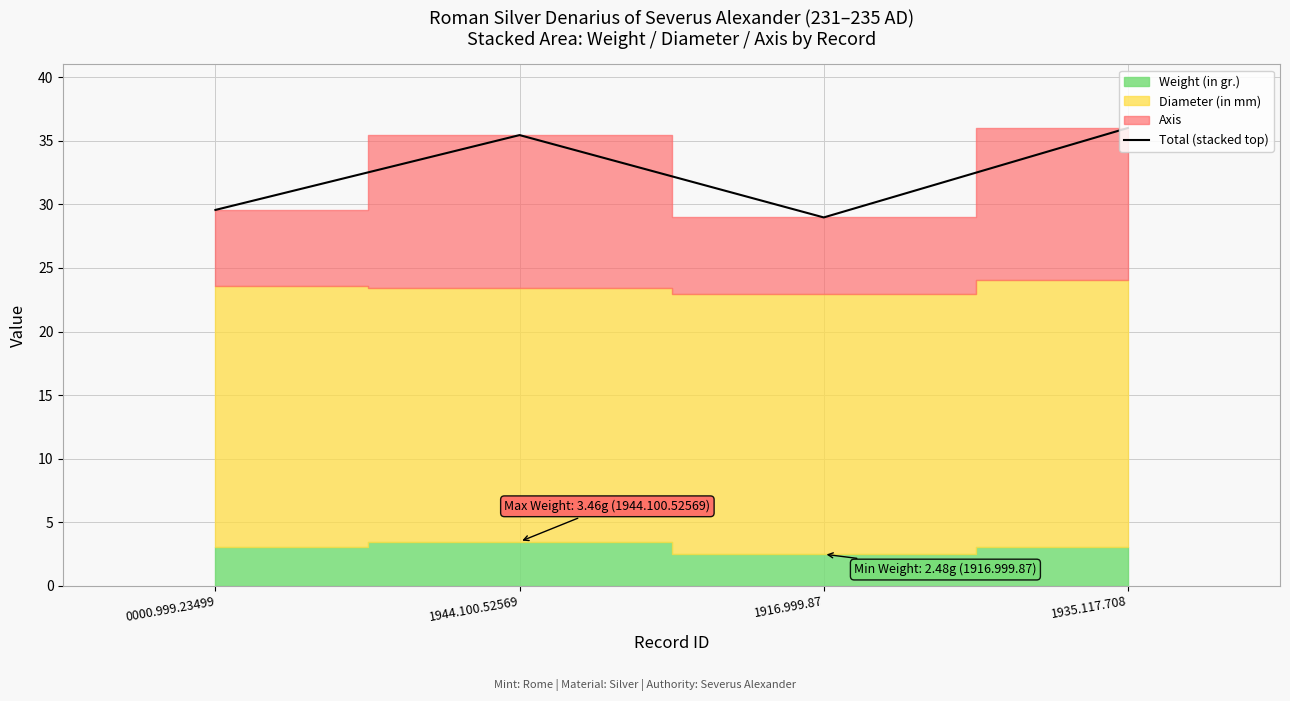

Rank the categories by value from lowest to highest.

1916.999.87, 0000.999.23499, 1944.100.52569, 1935.117.708